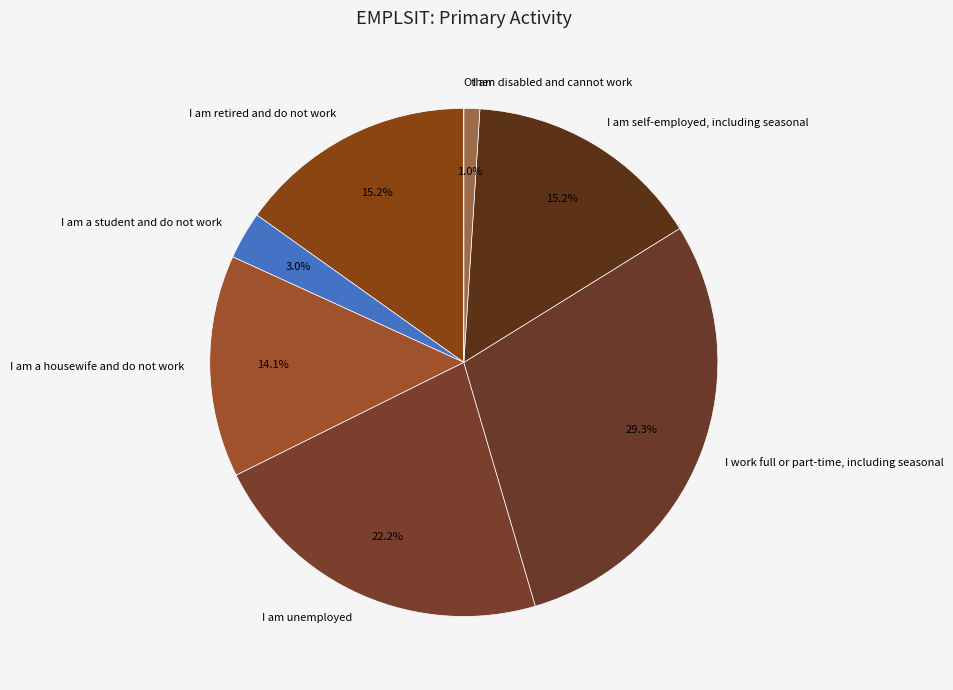

Combined, what portion of the pie is I am self-employed, including seasonal and I am a housewife and do not work?

29.3%